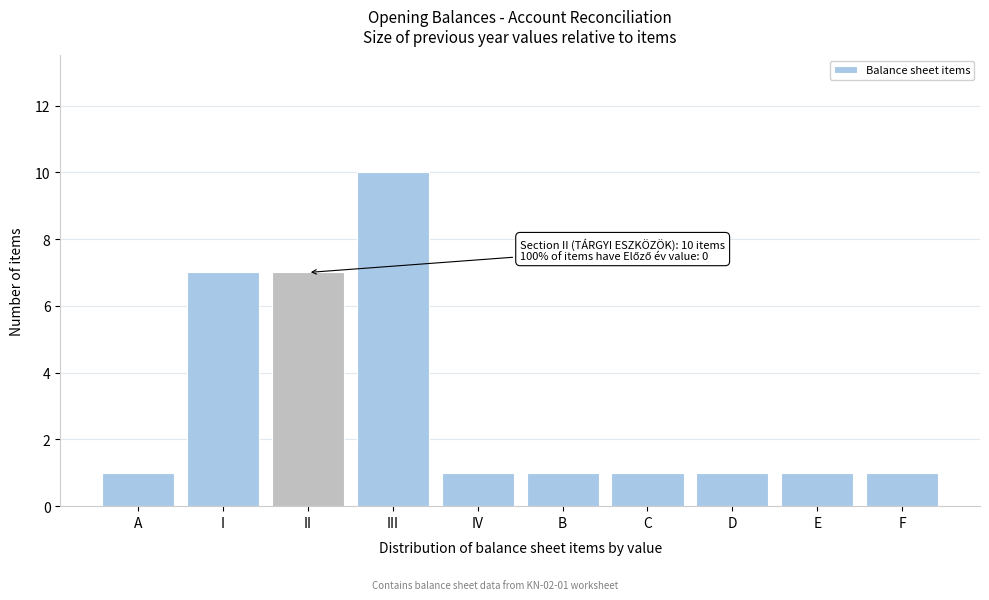

Reading right to left, extract all data points from this chart.

1	1	1	1	1	1	10	7	7	1